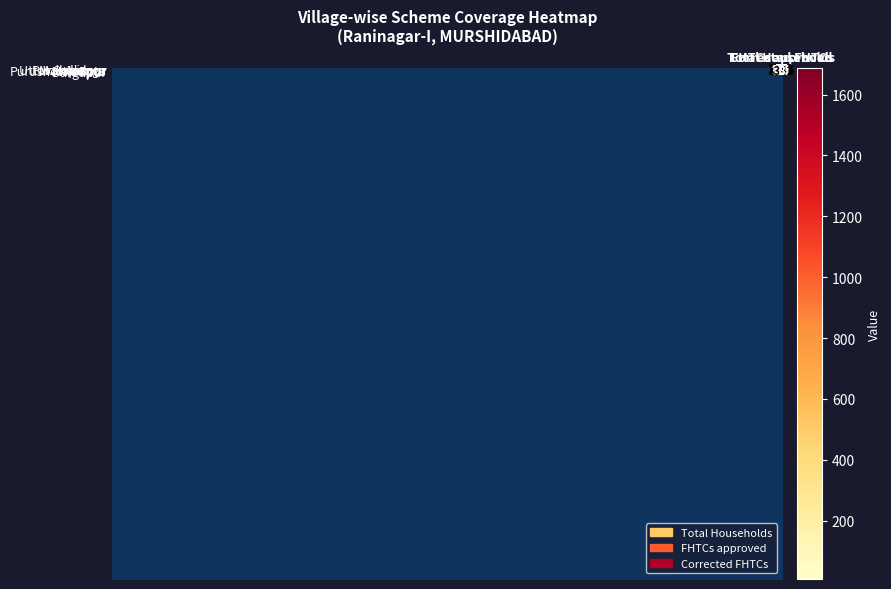

Count the number of data series in this chart.

8